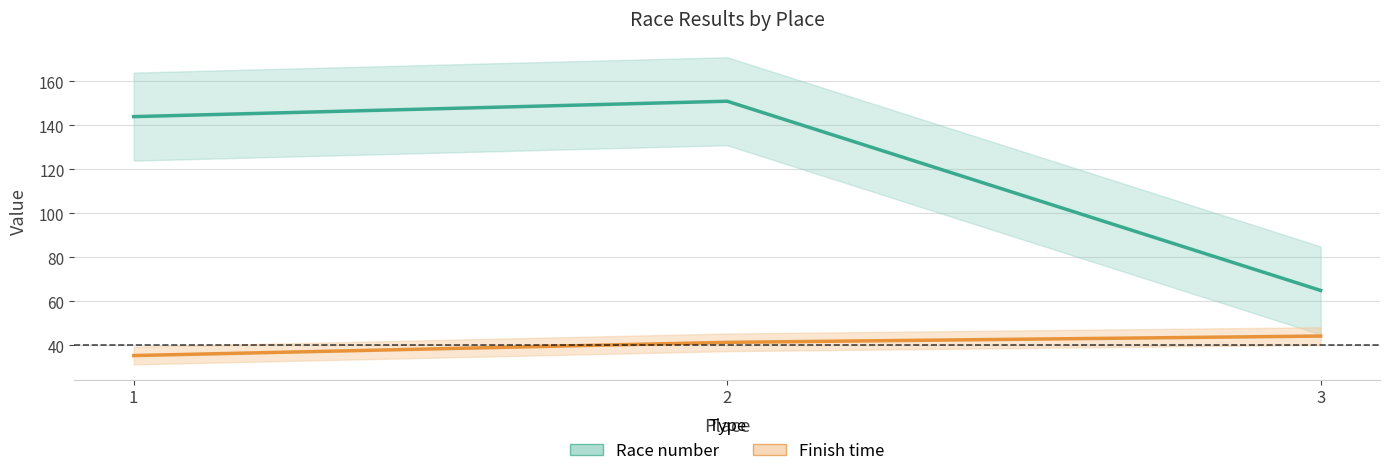

How many categories are shown in the chart?

3